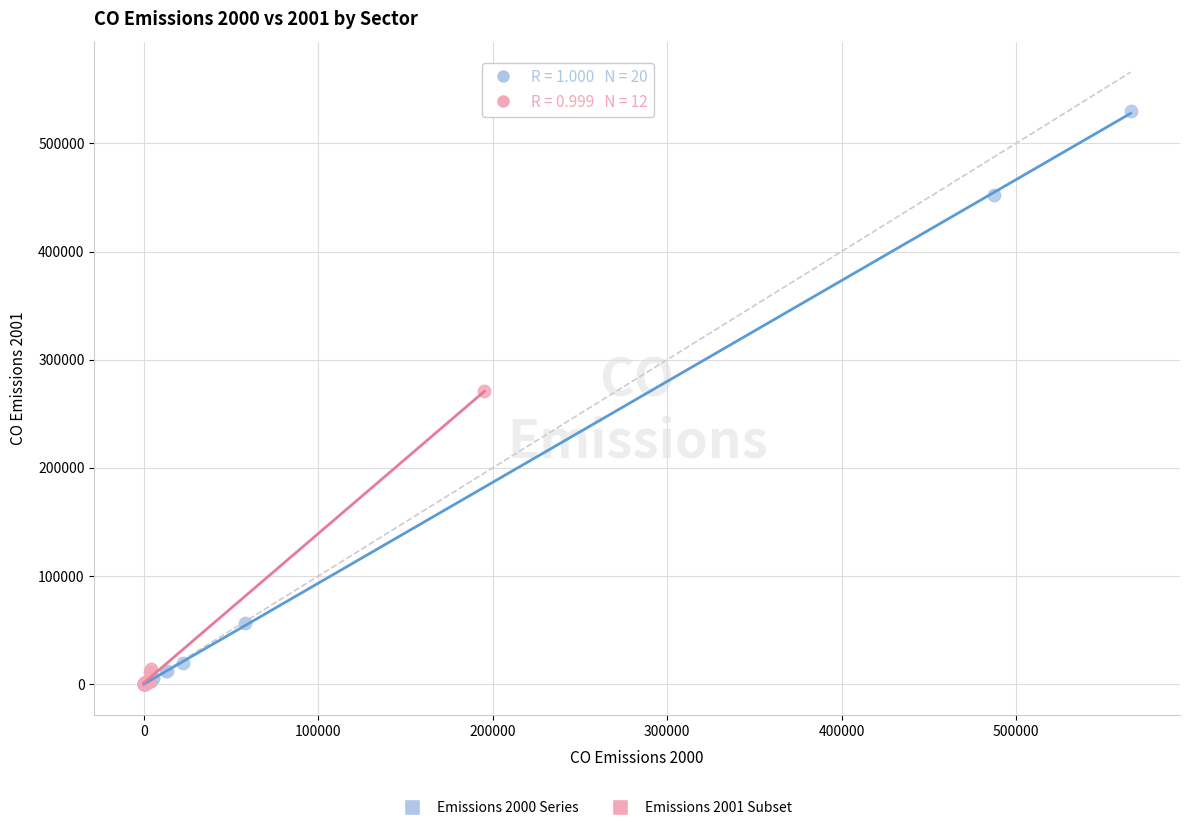

Which series contains the highest Y value?

Emissions 2000 Series